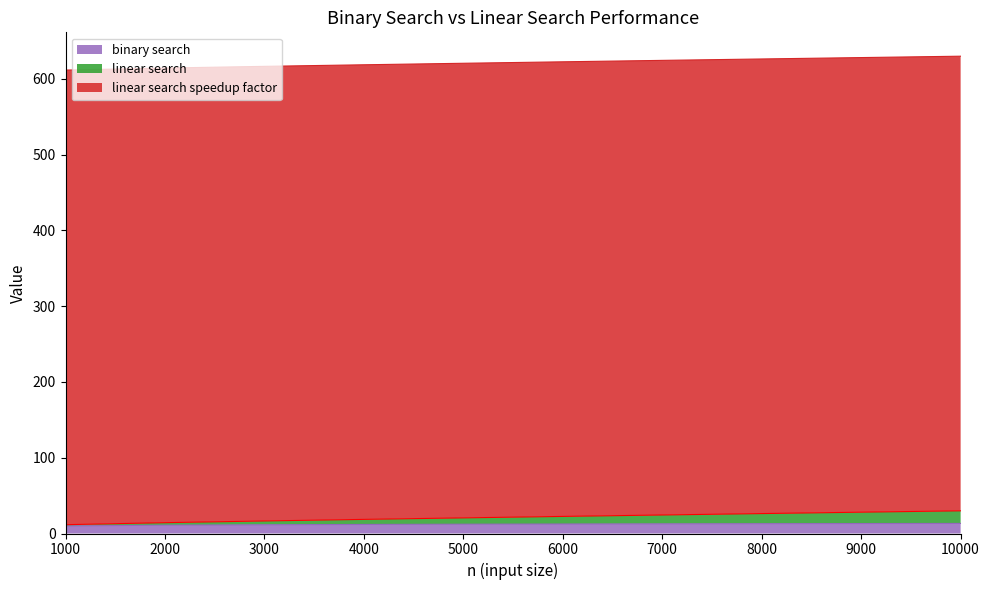

Between 1000 and 9000, which series saw the biggest shift?

linear search